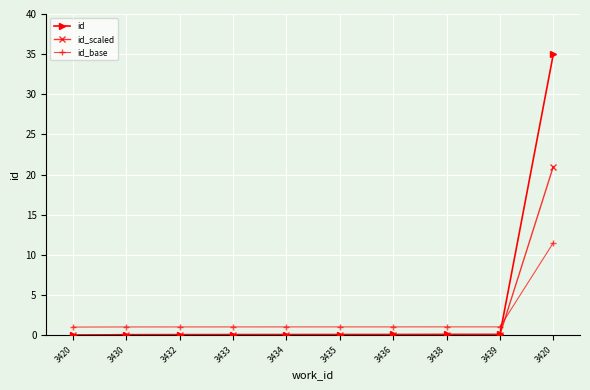

Rank the series at 3420 from highest to lowest value.

id_base, id, id_scaled